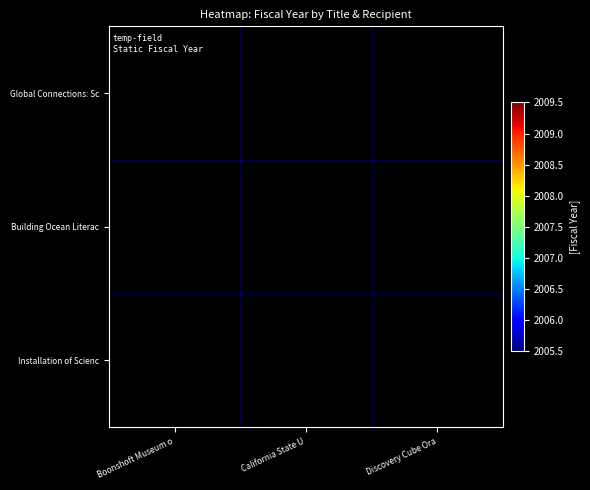

List the series in order of their peak value, lowest first.

Global Connections: Sc, Building Ocean Literac, Installation of Scienc